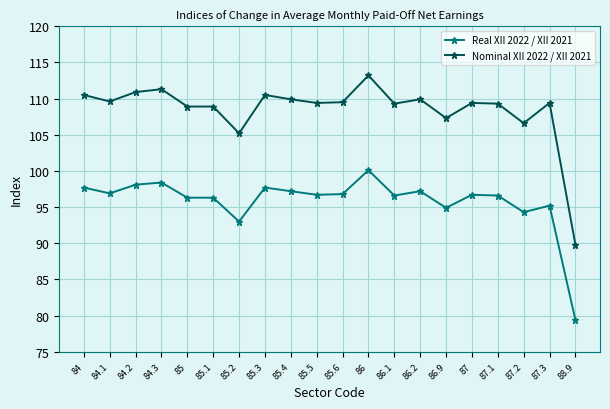

What value does the Nominal XII 2022 / XII 2021 series have at 86?

113.2